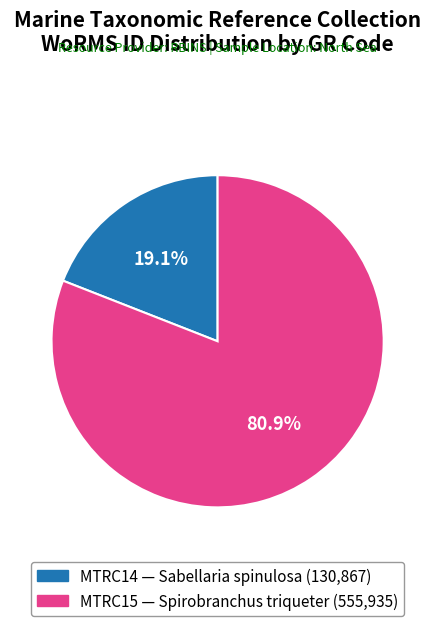

To the nearest percent, what is the average slice percentage?

50%